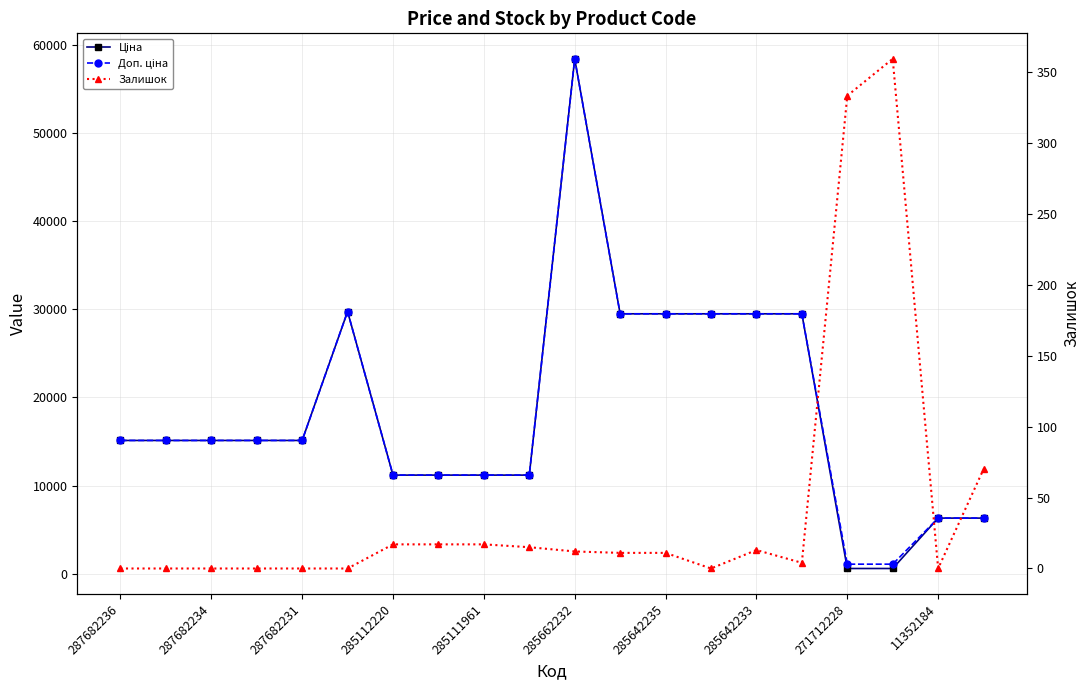

How many data points in Доп. ціна are above 15120?

7